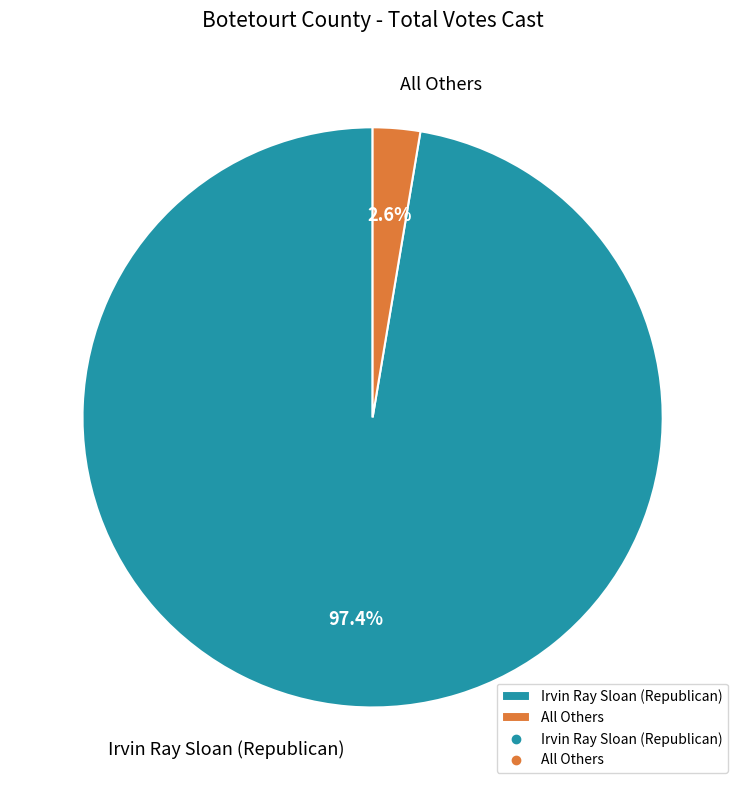

What is the largest slice in the pie chart?

Irvin Ray Sloan (Republican)